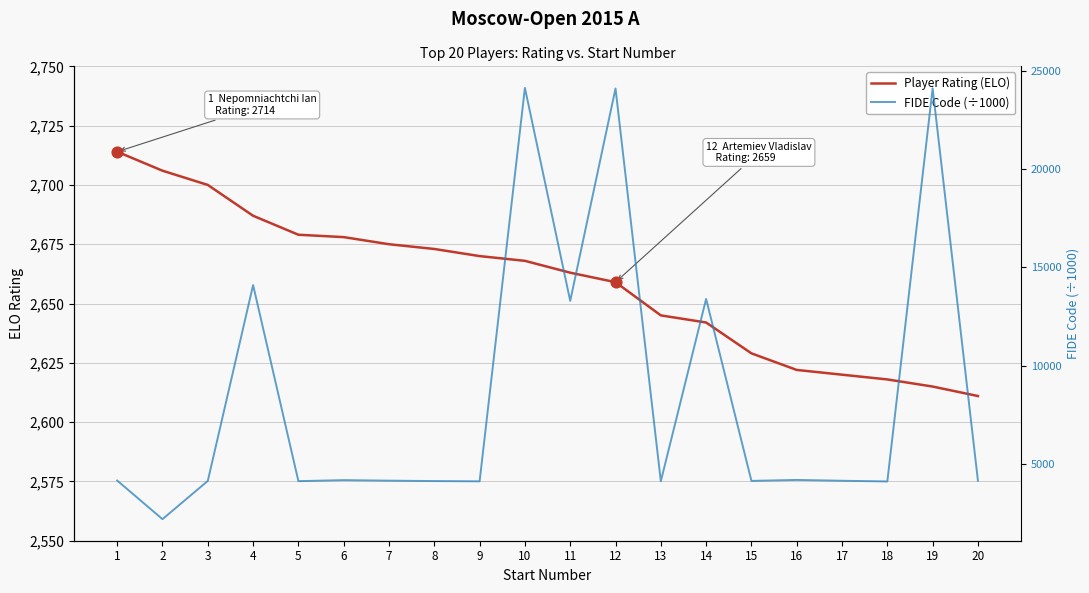

Which series has the largest total across all categories?

FIDE Code (÷1000)